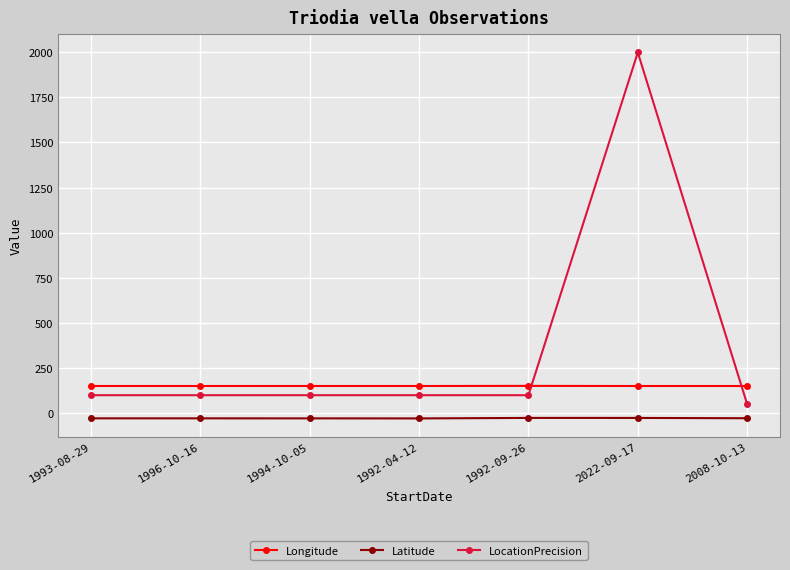

True or false: Longitude and Latitude cross at least once.

False